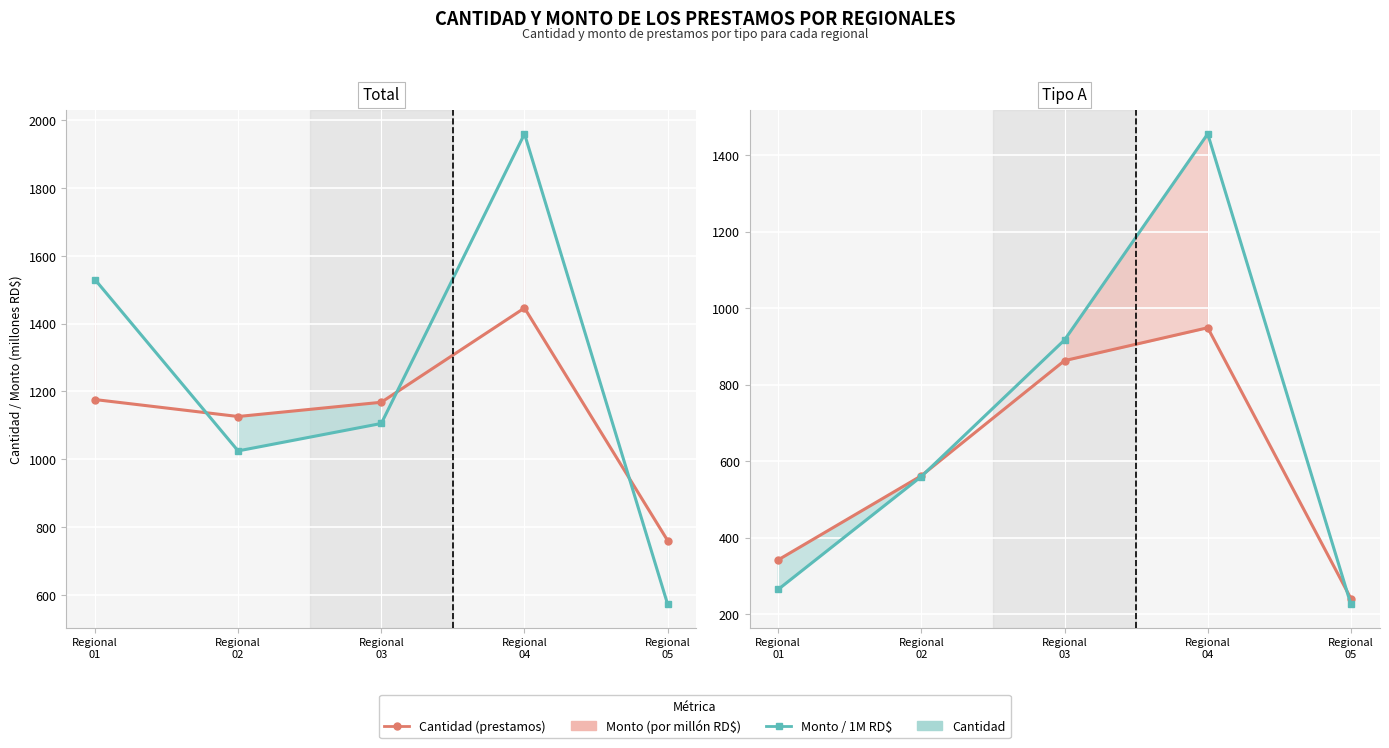

Reading left to right, extract all data points from this chart.

Cantidad Total (col_11): 1176.0	1126.0	1168.0	1446.0	760.0
Monto Total / 1M (col_12): 1530.0	1024.6	1105.5	1959.4	572.0
Cantidad Tipo A (col_1): 342.0	562.0	863.0	949.0	241.0
Monto Tipo A / 1M (col_2): 264.7	560.1	917.0	1455.8	225.7